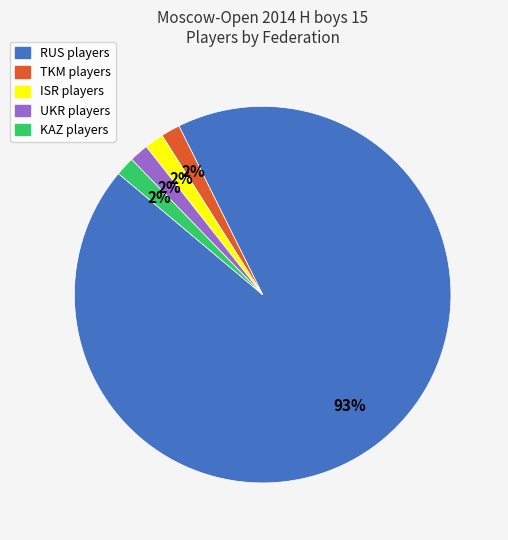

What percentage is the KAZ slice, to the nearest percent?

2%